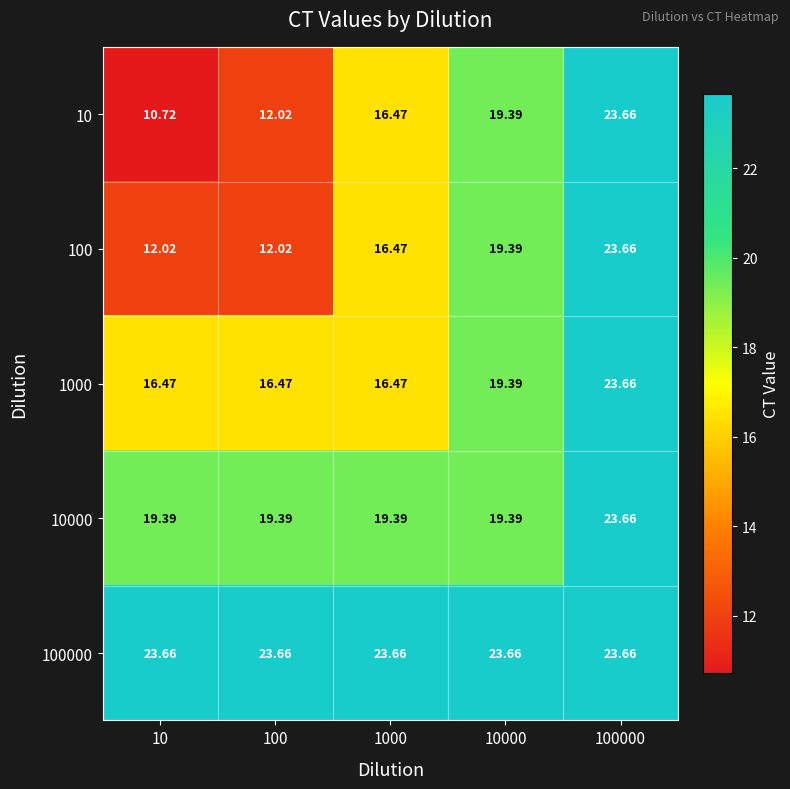

At which category is the sum across all series the highest?

100000